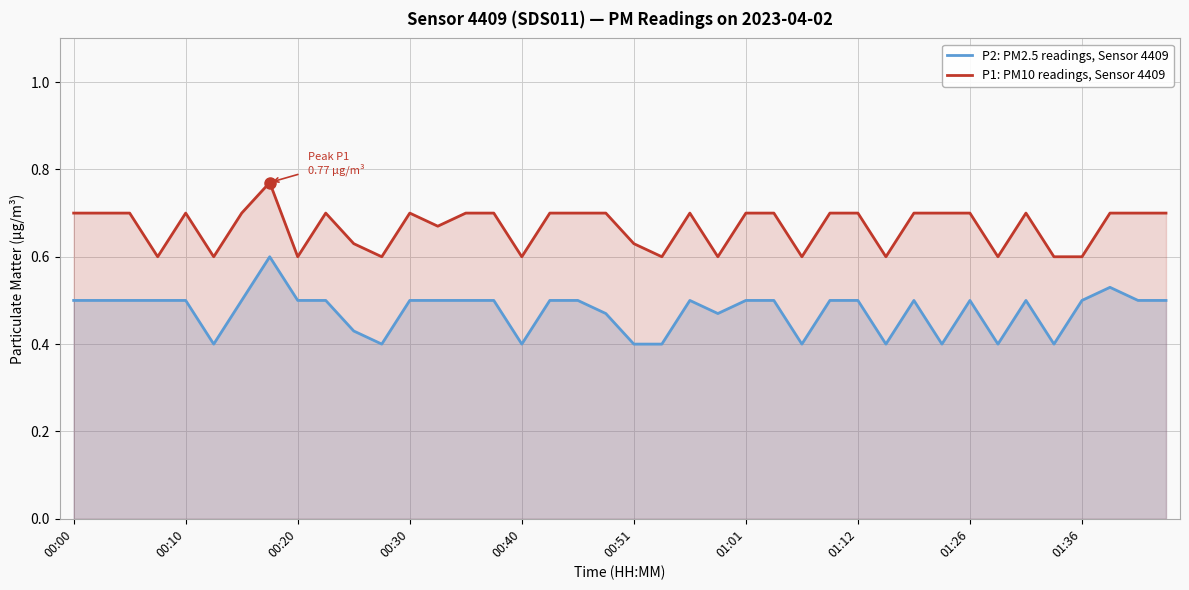

How many lines are shown in the chart?

2